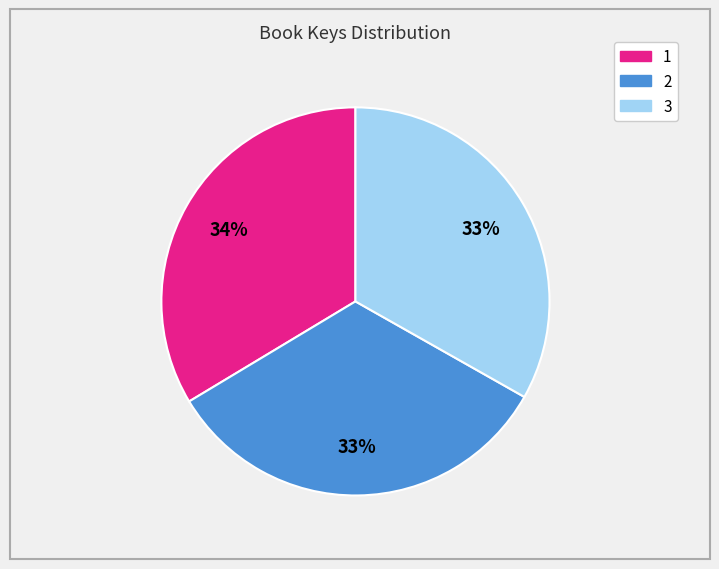

Do 3 and 1 together represent more than half of the pie?

Yes